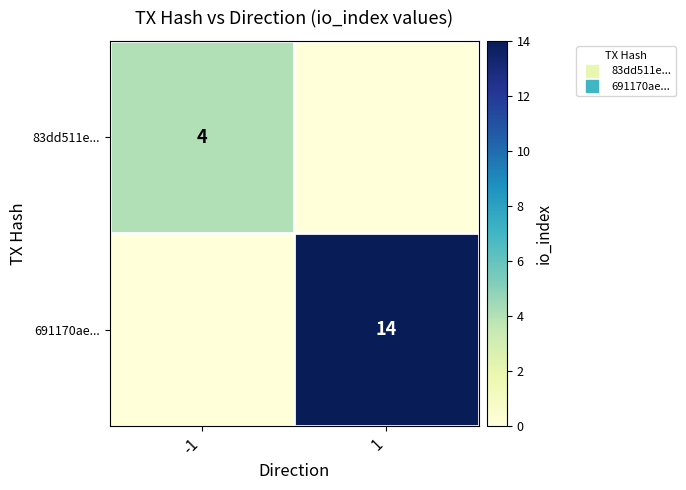

Where is 691170ae... nearest to the value 7?

-1